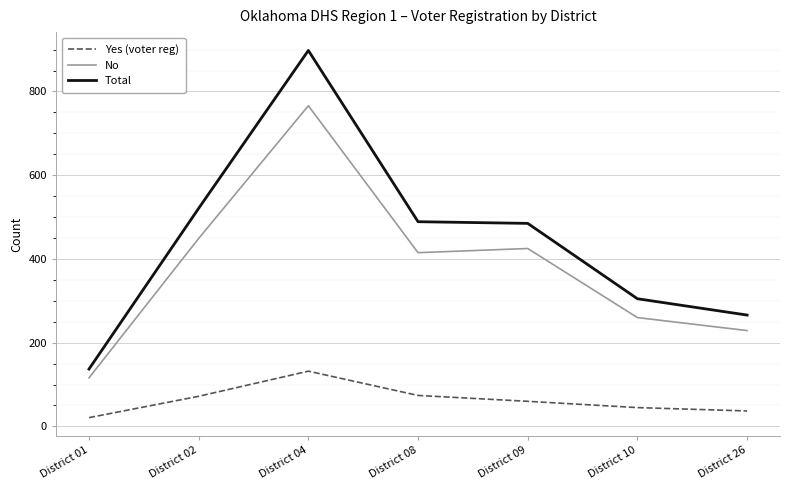

Count the number of categories in the chart.

7